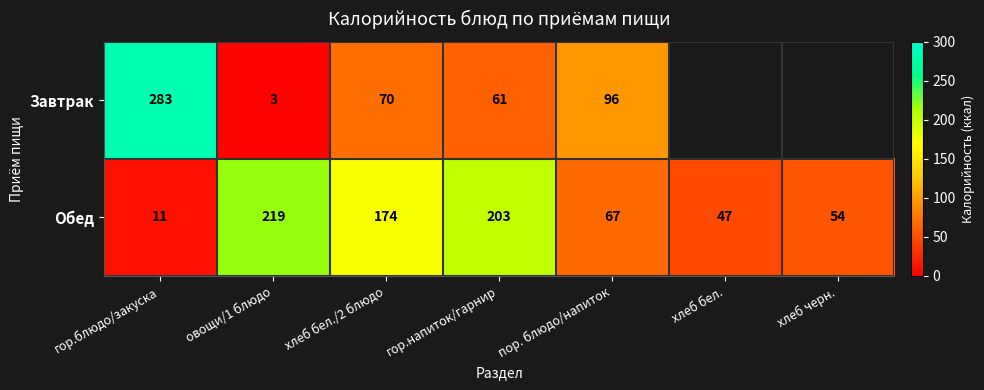

What is the approximate value of Обед at пор. блюдо/напиток, to the nearest 5?

65